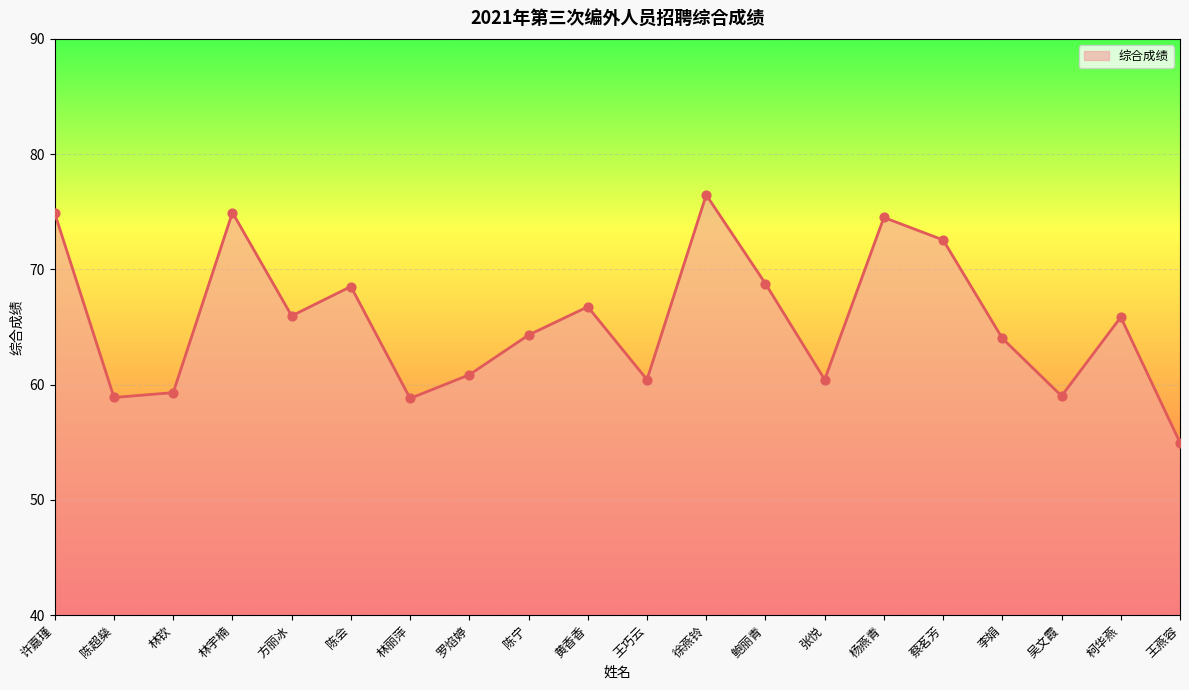

Approximately how many times larger is the value at 鲍丽青 compared to 许嘉瑾?

0.9